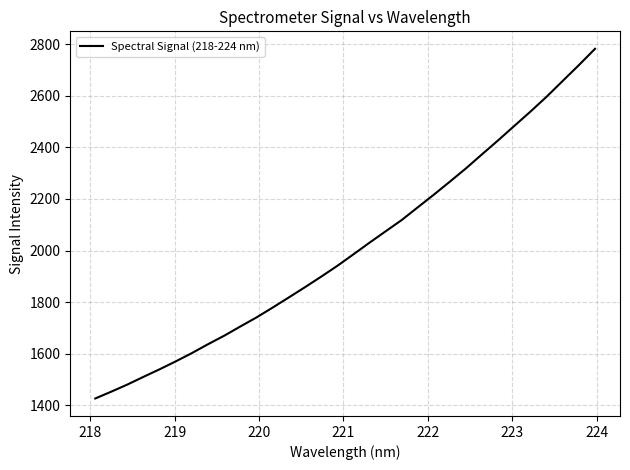

What is the smallest value displayed?

1427.1